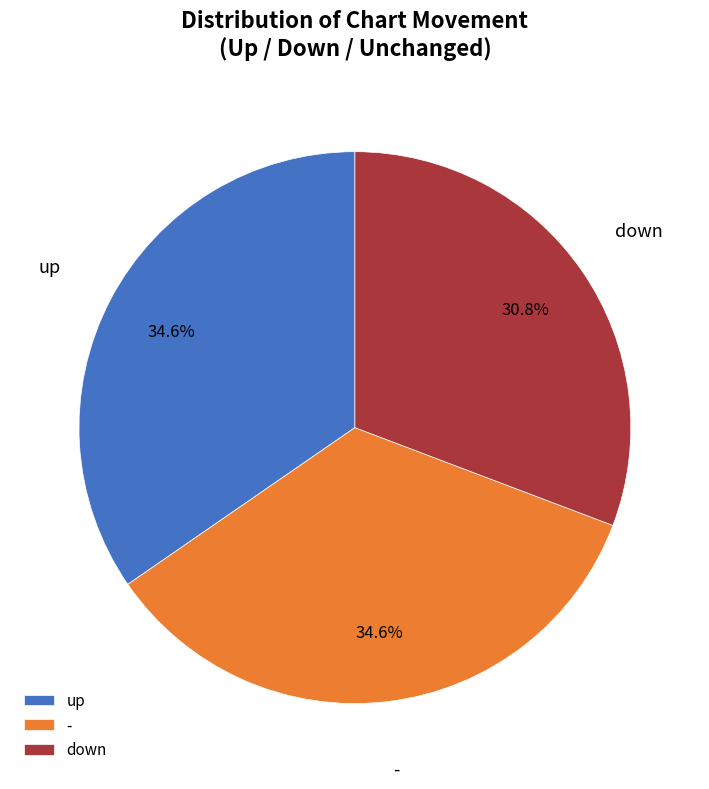

Is down the majority of the pie?

No